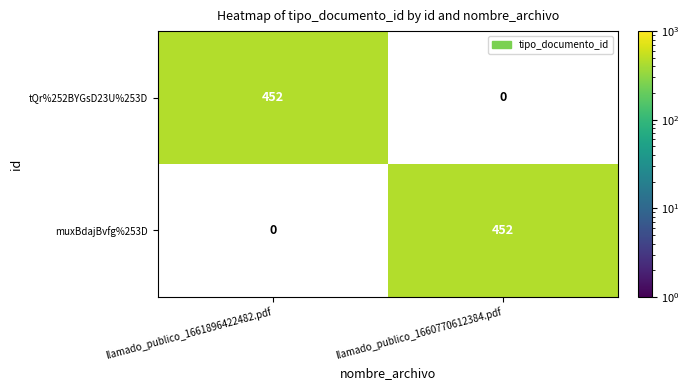

True or false: muxBdajBvfg%253D has a value of 452 at llamado_publico_1660770612384.pdf.

True